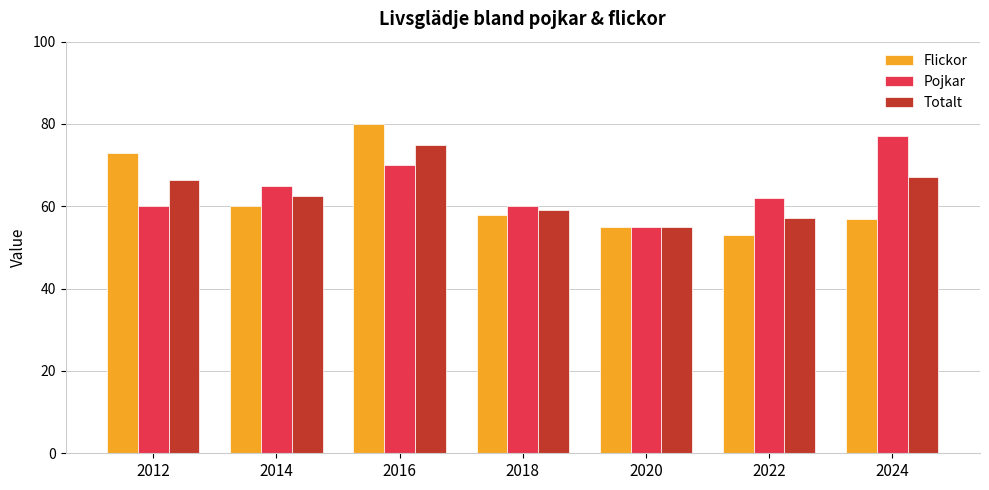

Which series has the largest total across all categories?

Pojkar